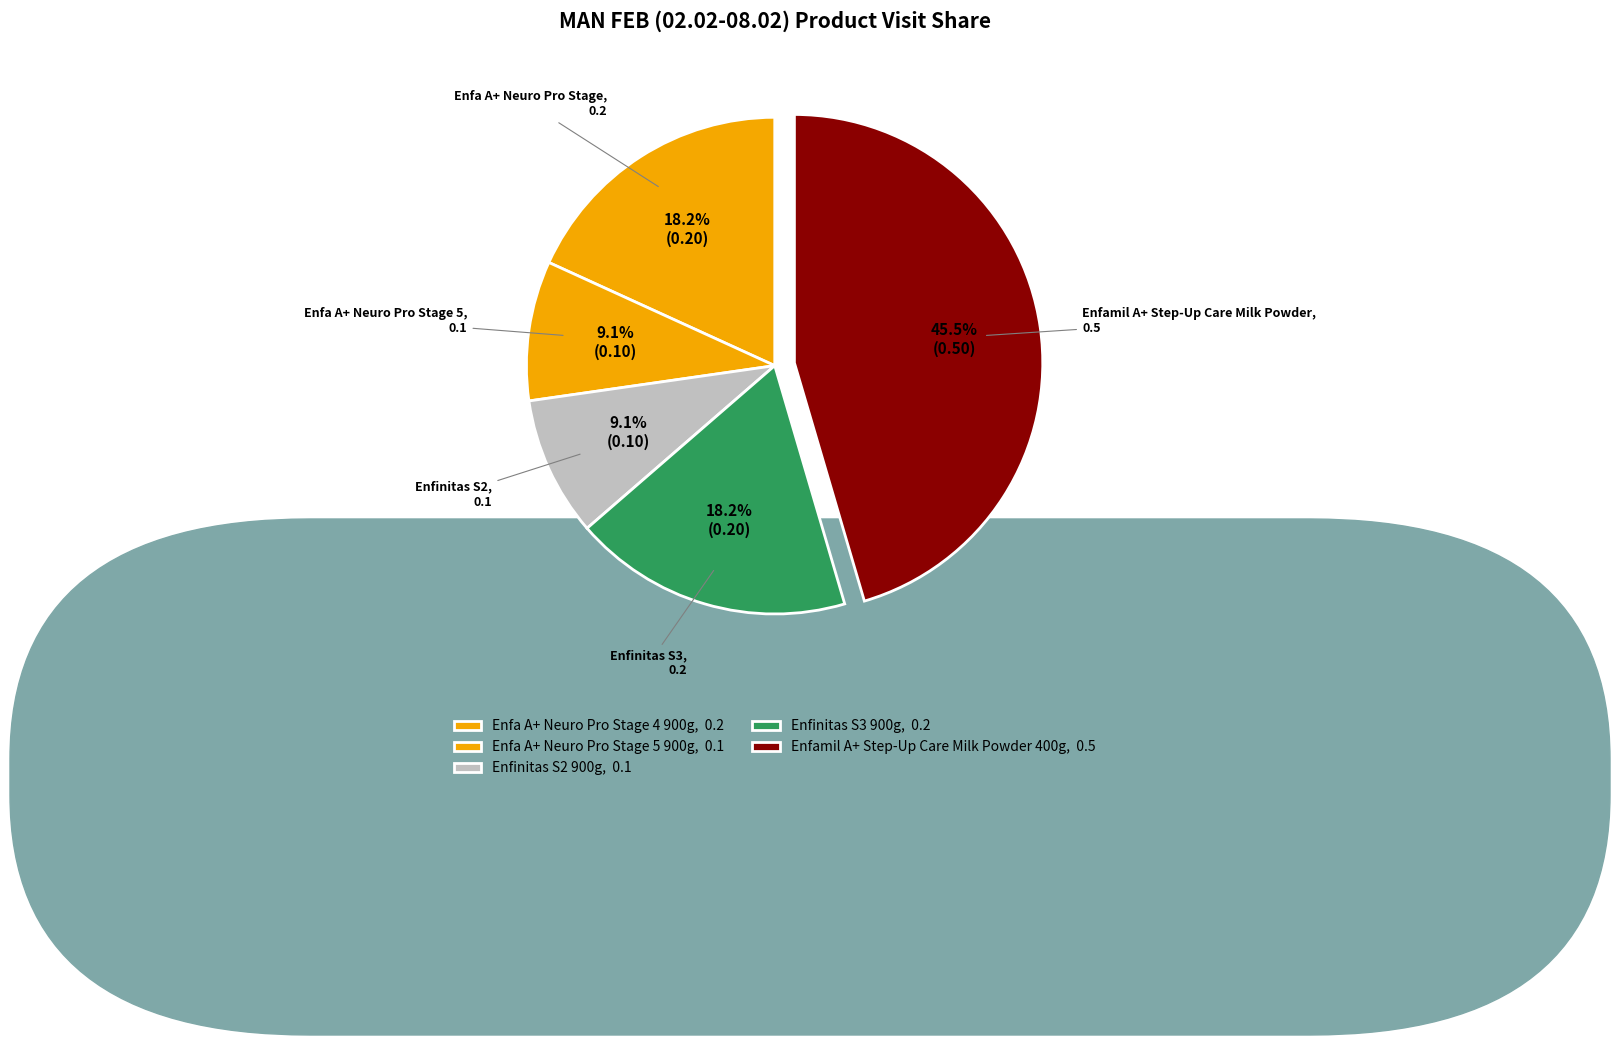

Is it true that Enfa A+ Neuro Pro Stage 4 900g is 18% of the pie?

True